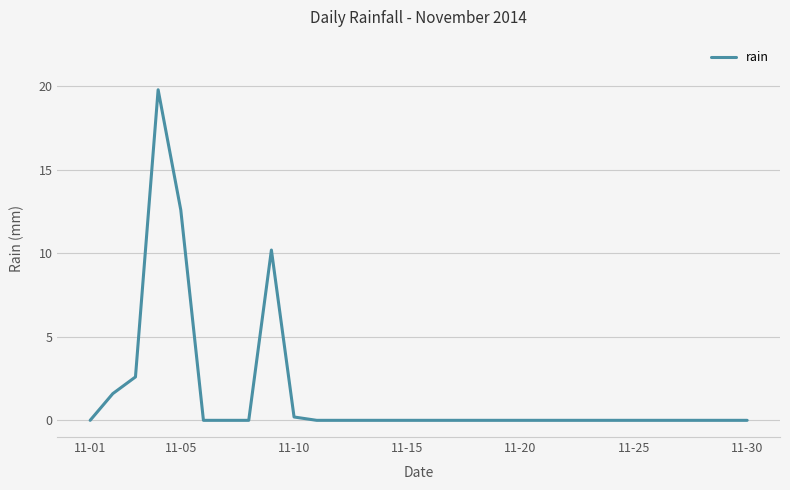

What is the maximum value shown in the chart?

19.8